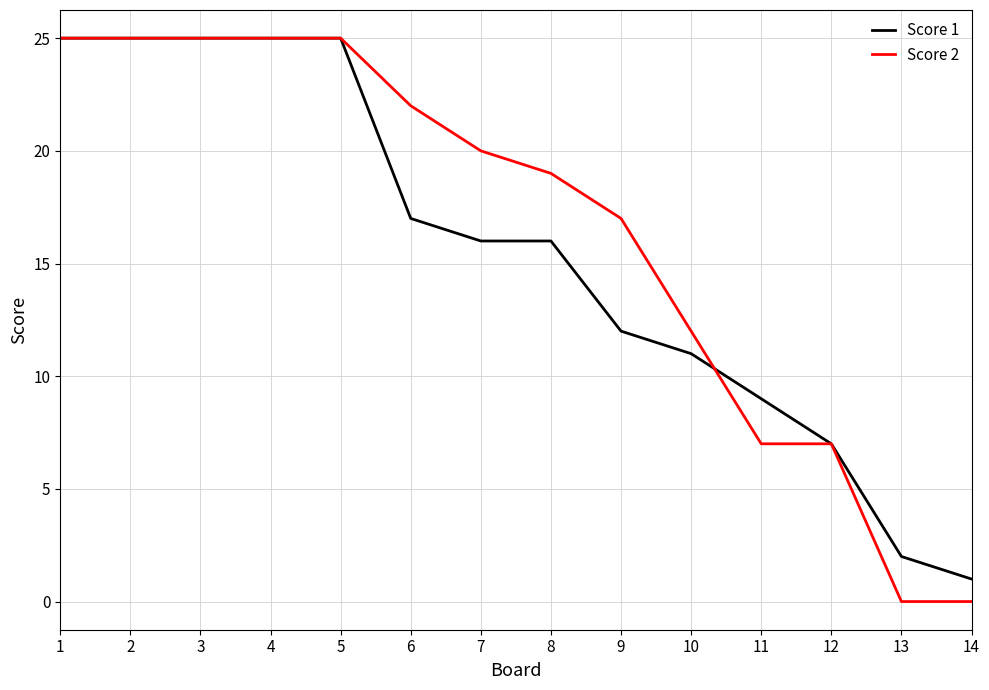

Reading left to right, transcribe all the data shown in this chart.

Score 1: 1=25	2=25	3=25	4=25	5=25	6=17	7=16	8=16	9=12	10=11	11=9	12=7	13=2	14=1
Score 2: 1=25	2=25	3=25	4=25	5=25	6=22	7=20	8=19	9=17	10=12	11=7	12=7	13=0	14=0